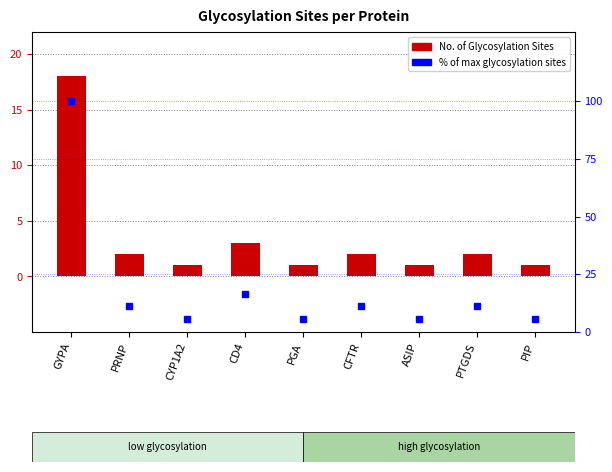

The value of No. of Glycosylation Sites at PIP is 1.7. True or false?

False